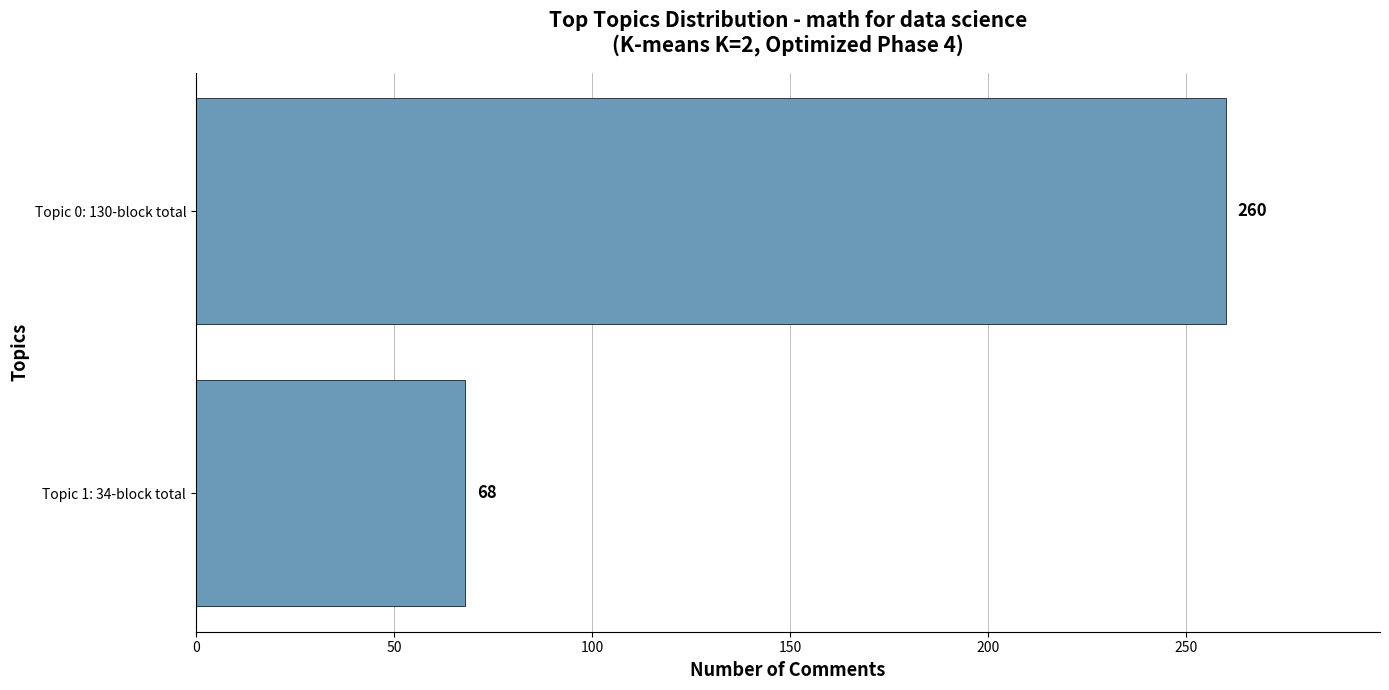

Are the bars grouped side by side (vs. stacked)?

No